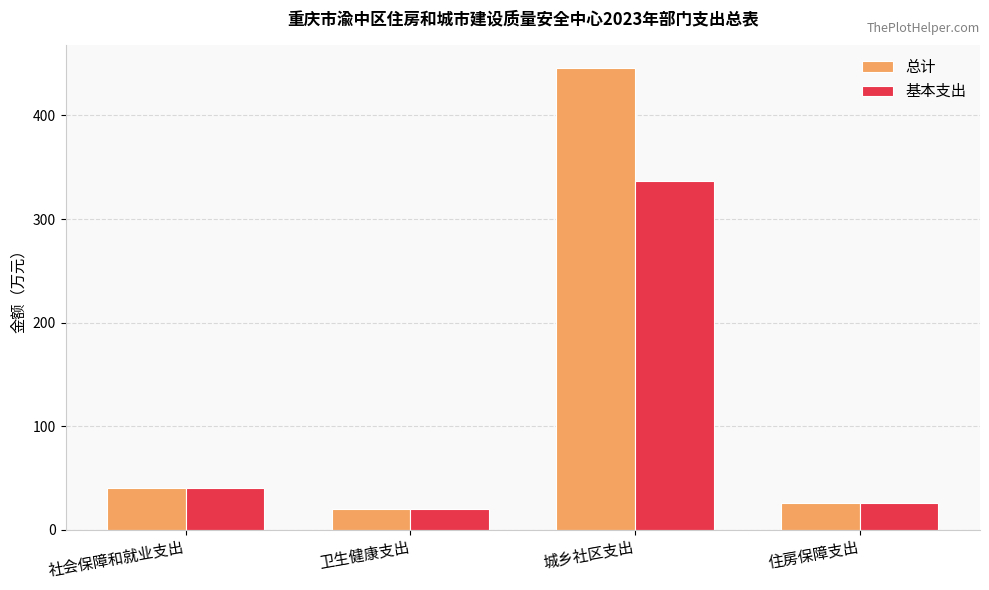

At how many categories does at least one series exceed 407?

1